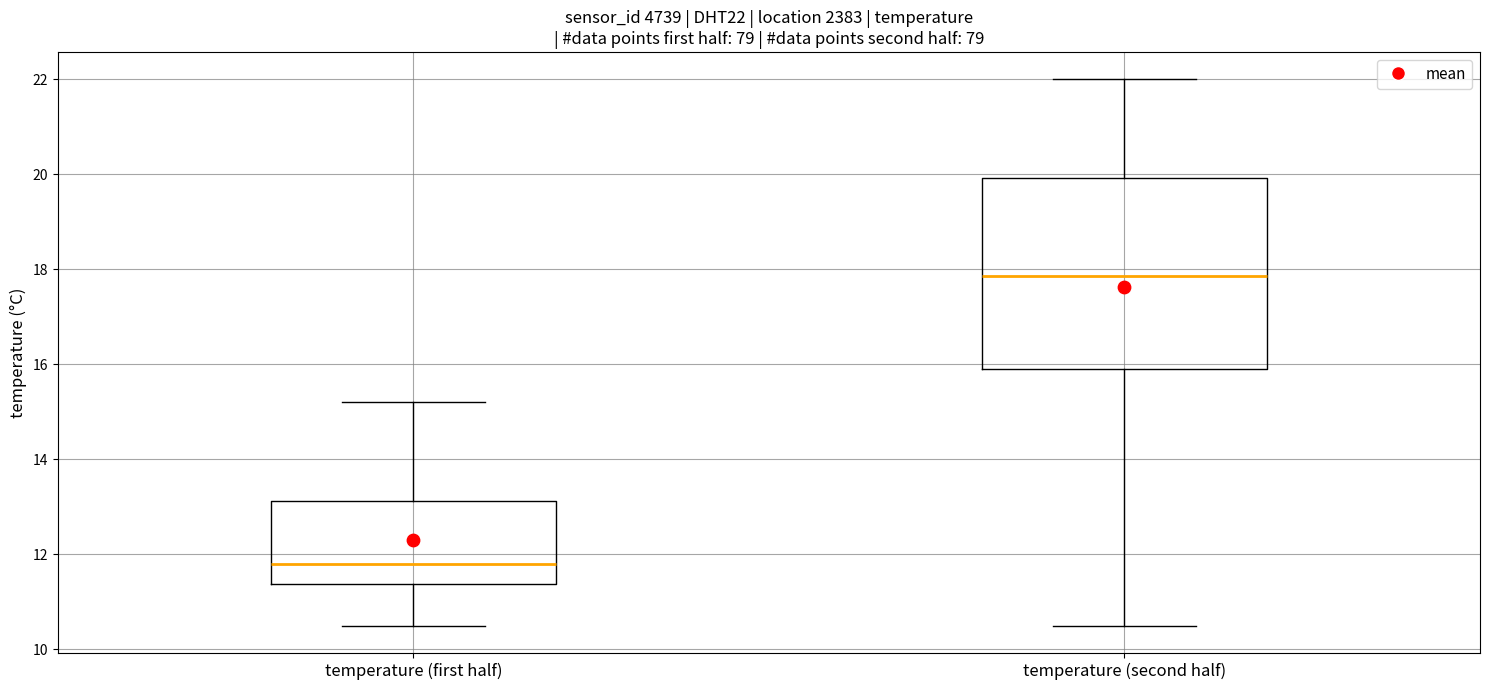

Reading left to right, read every box against the y-axis: the position of its median line, the range the box covers, and the ends of its whiskers. The values are not printed on the chart, so give them approximately, as read against the axis.

temperature (first half): median 11.8, box 11.4 to 13.2, whiskers 10.6 to 15.2
temperature (second half): median 17.8, box 16.0 to 20.0, whiskers 10.6 to 22.0